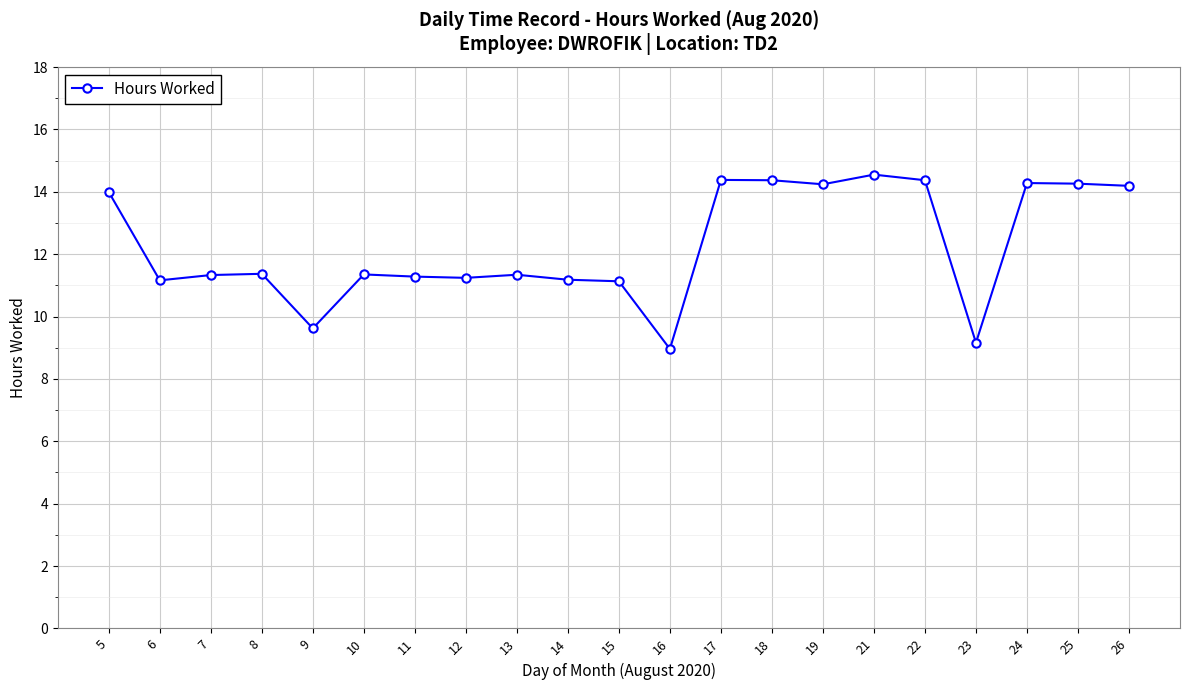

The chart shows a value of 24.3 at 5. True or false?

False